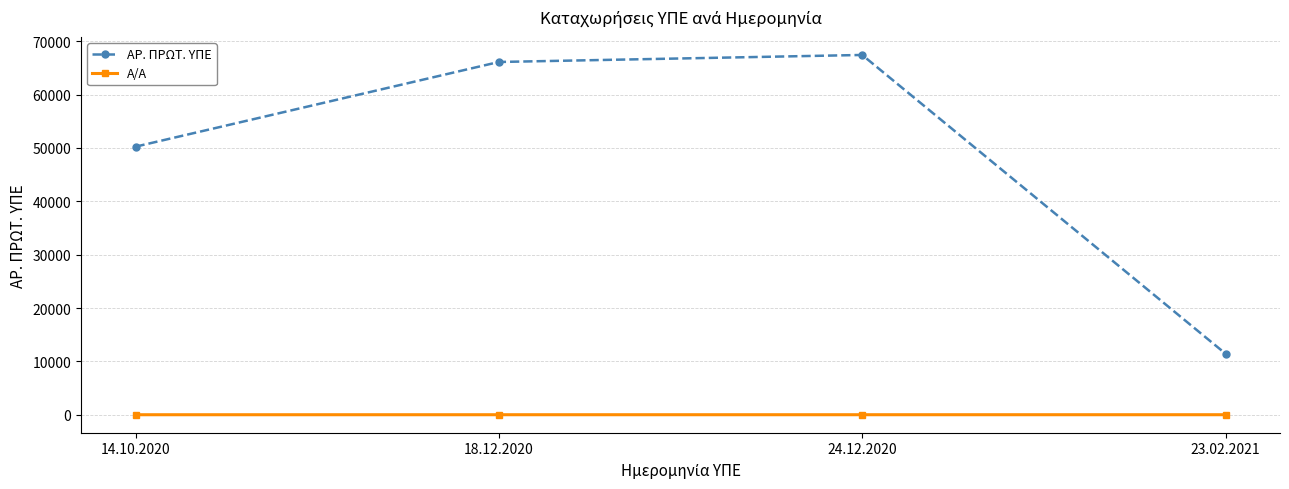

Which series changed the most between 14.10.2020 and 18.12.2020?

ΑΡ. ΠΡΩΤ. ΥΠΕ